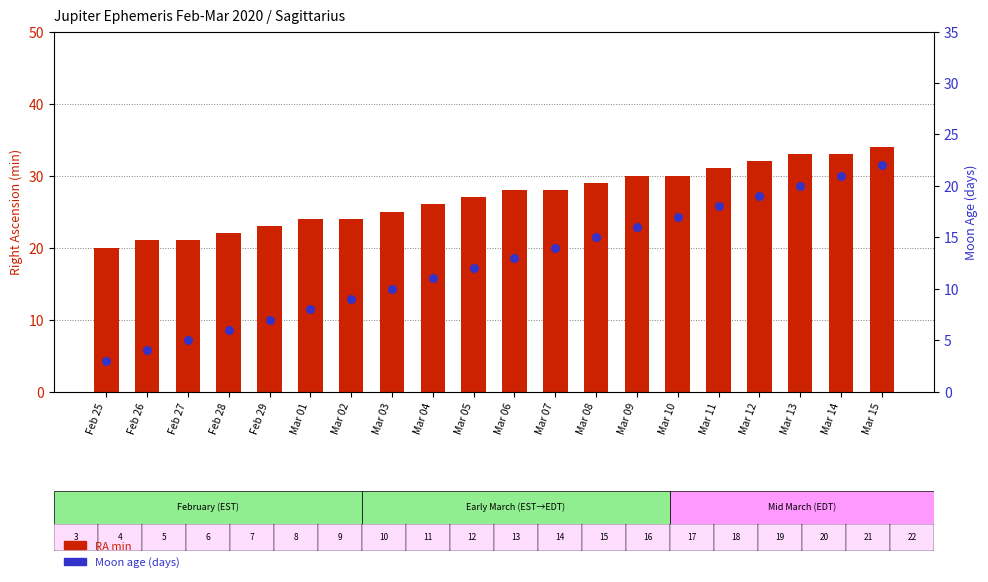

Which series contains the highest Y value?

RA min